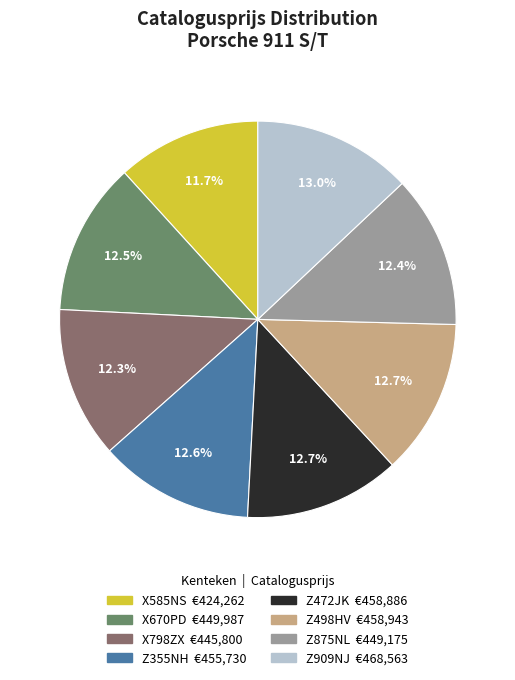

How much of the chart is everything except Z498HV?

87.3%